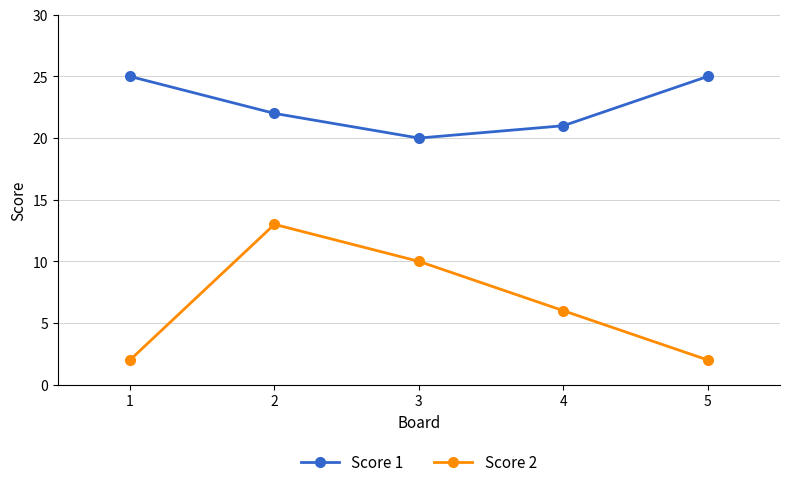

In Score 1, how many points are lower than both neighbors (excluding endpoints)?

1